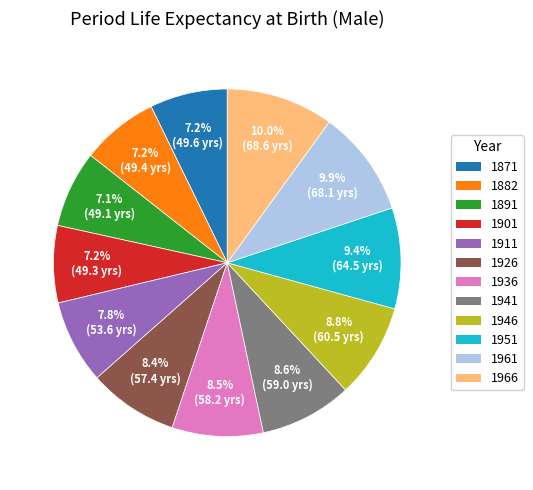

The 1951 slice represents 3% of the pie. True or false?

False